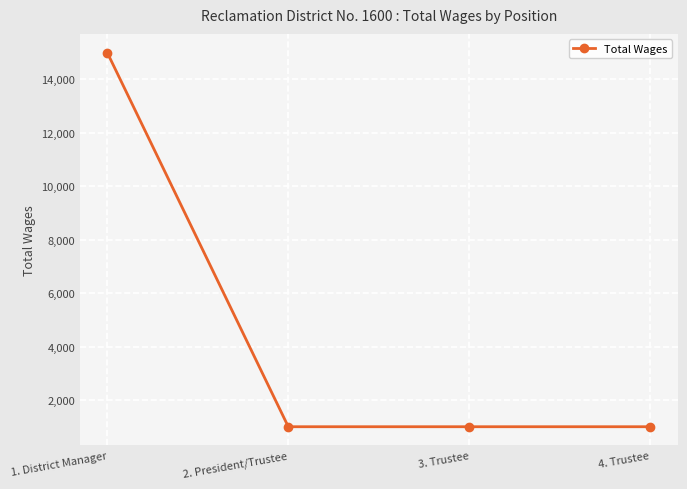

Approximately how many times larger is the value at 1. District Manager compared to 4. Trustee?

15.0